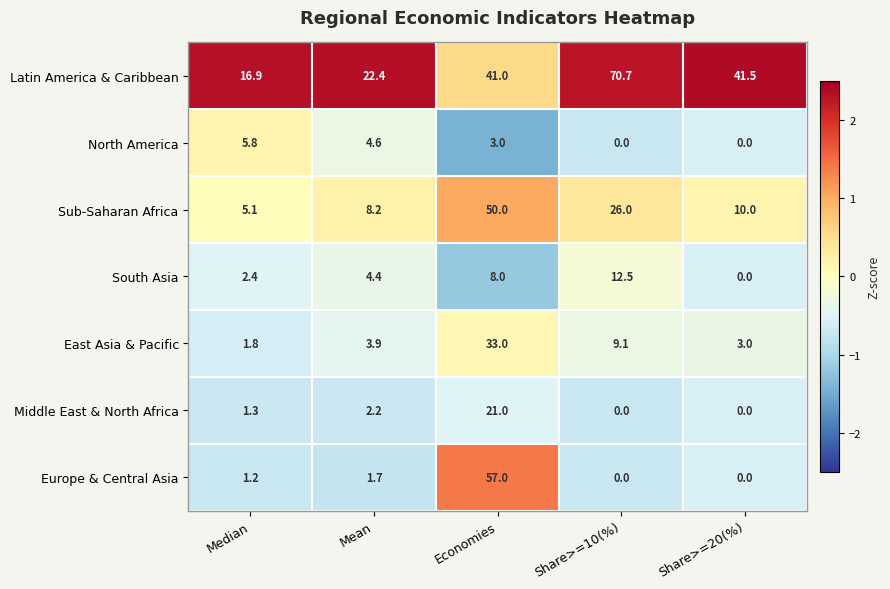

How many data points in South Asia are above 4?

3